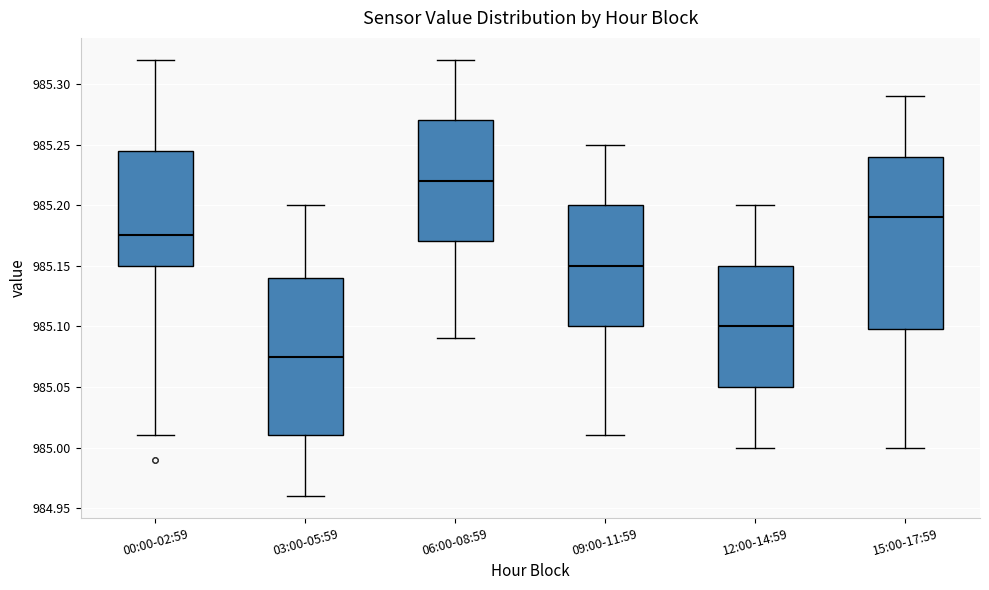

Reading left to right, transcribe this box plot: for each box, give where its median line is, the range the box spans, and where its two whiskers end, as read against the y-axis. The values are not printed on the chart, so give them approximately, as read against the axis.

00:00-02:59: median 985.175, box 985.150 to 985.245, whiskers 985.010 to 985.320
03:00-05:59: median 985.075, box 985.010 to 985.140, whiskers 984.960 to 985.200
06:00-08:59: median 985.220, box 985.170 to 985.270, whiskers 985.090 to 985.320
09:00-11:59: median 985.150, box 985.100 to 985.200, whiskers 985.010 to 985.250
12:00-14:59: median 985.100, box 985.050 to 985.150, whiskers 985.000 to 985.200
15:00-17:59: median 985.190, box 985.100 to 985.240, whiskers 985.000 to 985.290